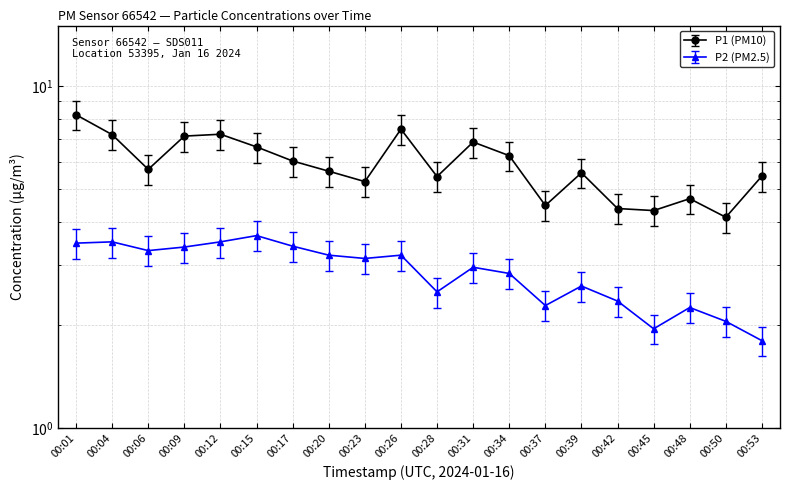

The P2 series shows 0.9 at 00:31. True or false?

False